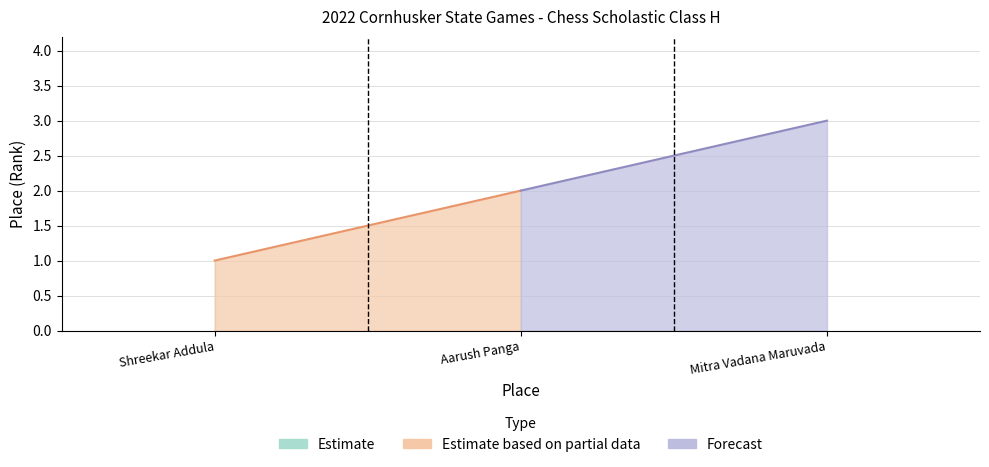

How many values are below 2?

1